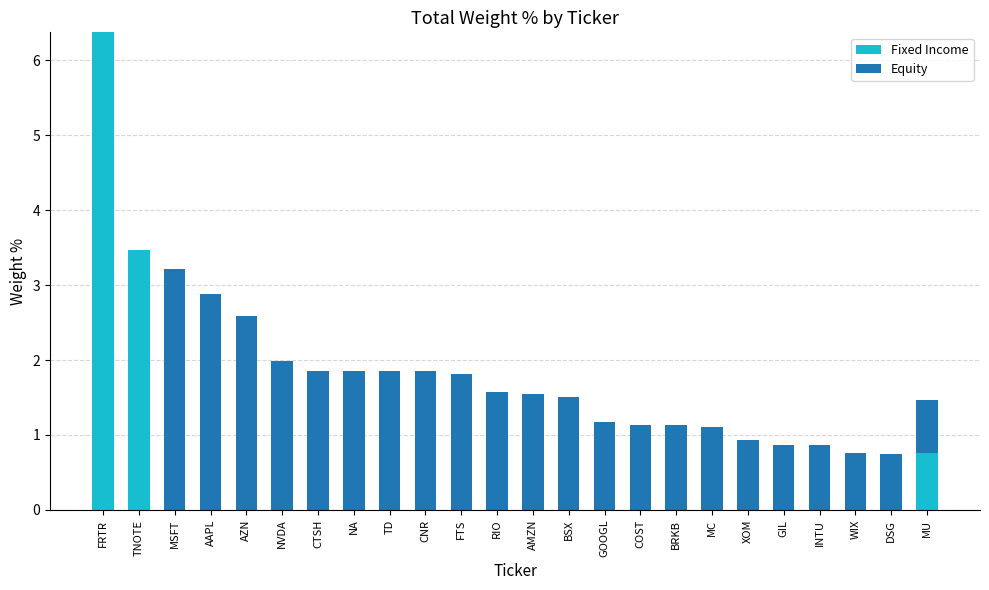

What is the total value across all series at NVDA?

2.0